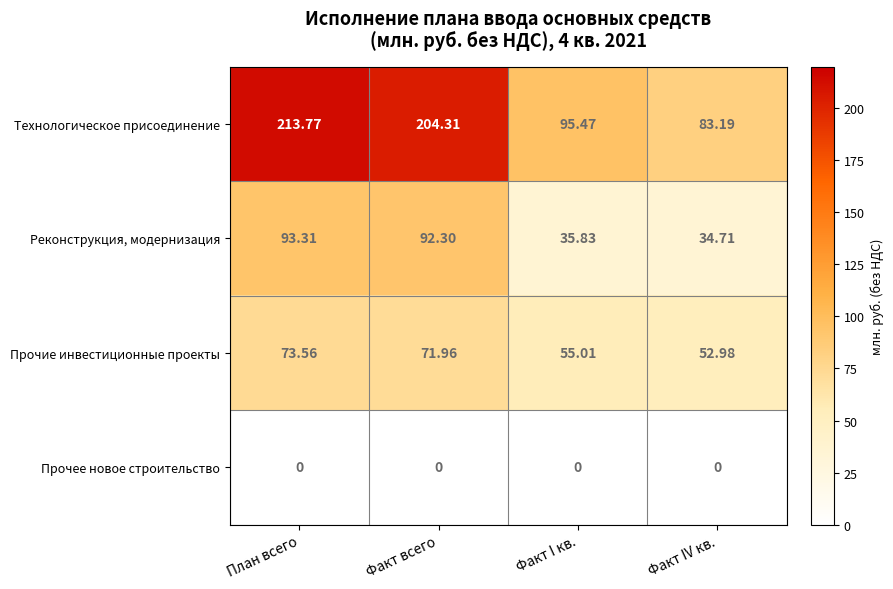

At which label does Прочие инвестиционные проекты reach its peak?

План всего